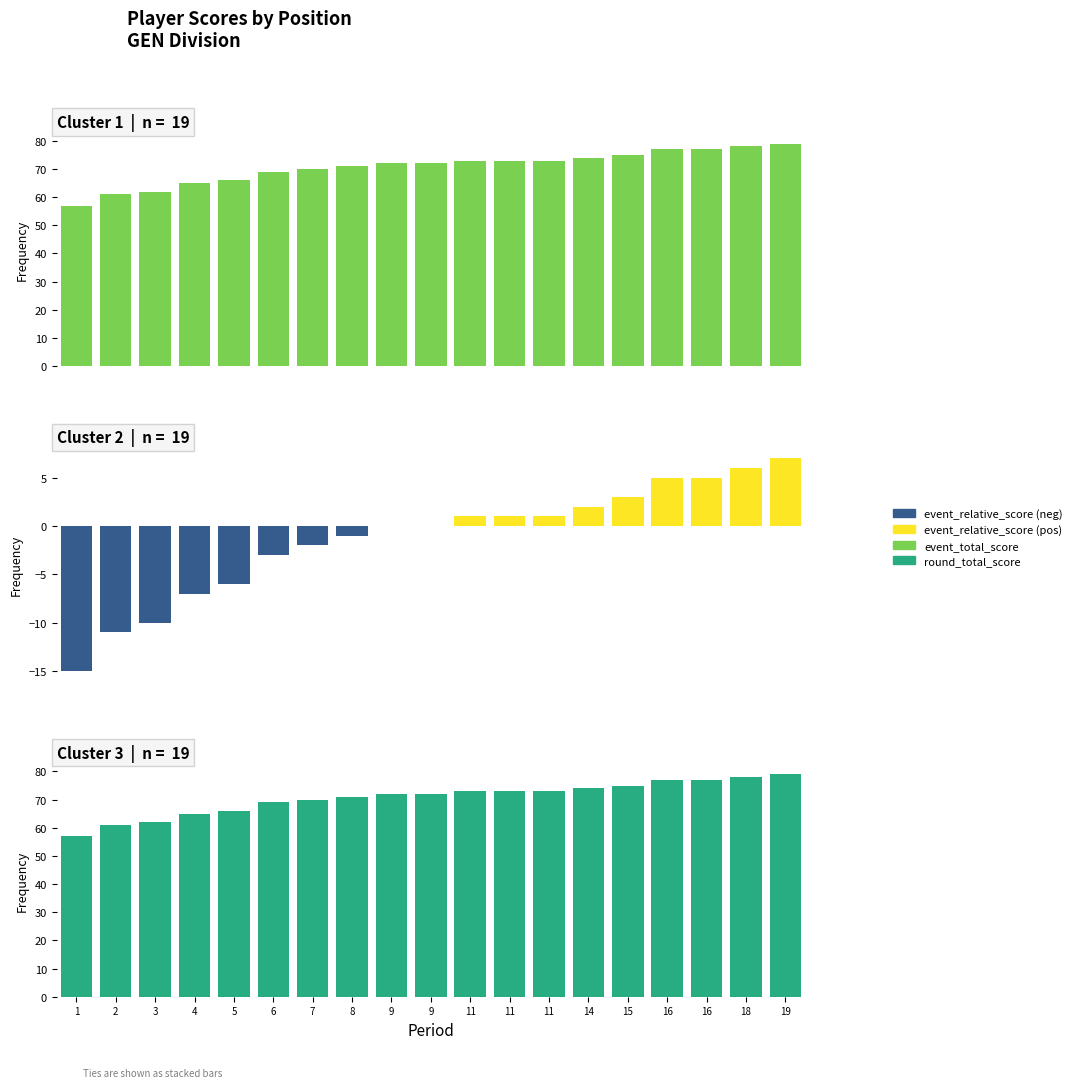

Is the value of round_total_score at 16 greater than the value of event_relative_score (pos) at 4?

Yes